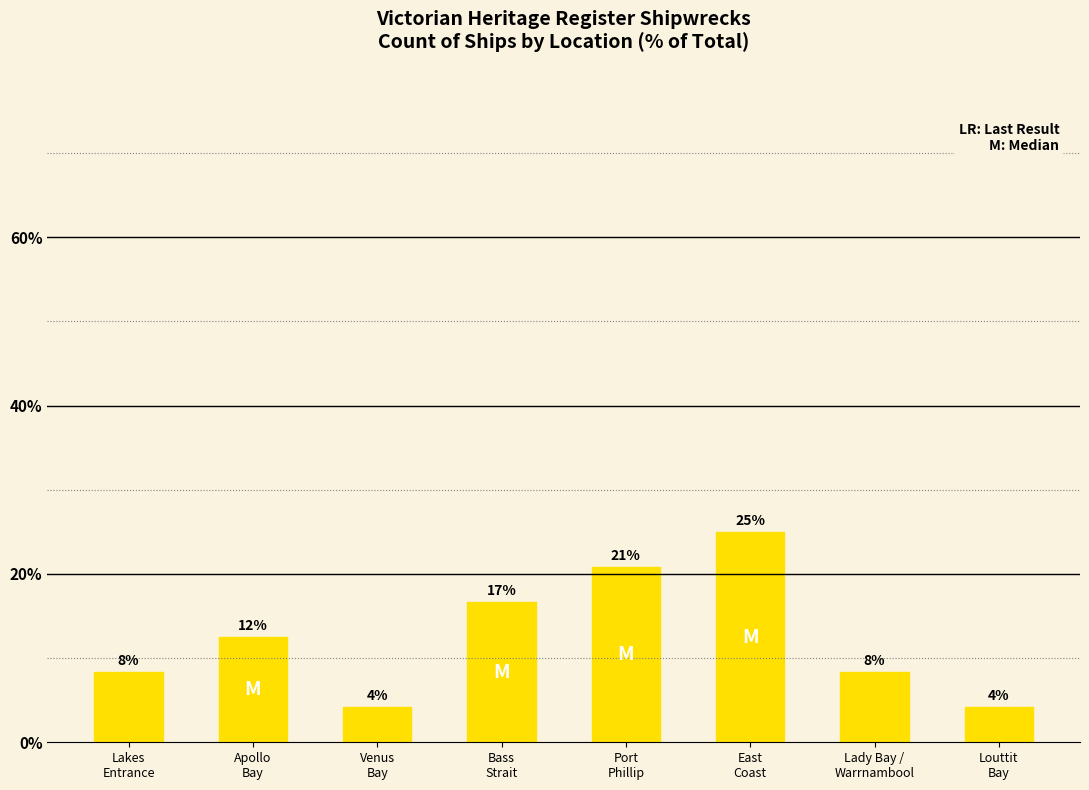

What is the difference between the maximum and second lowest values?

20.8